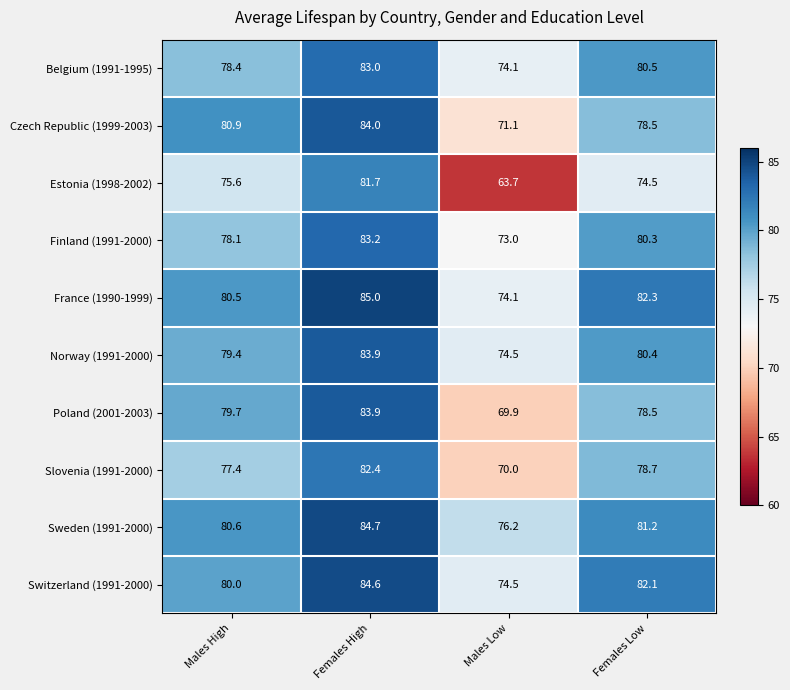

Is the value of Estonia (1998-2002) at Males High greater than the value of France (1990-1999) at Females High?

No